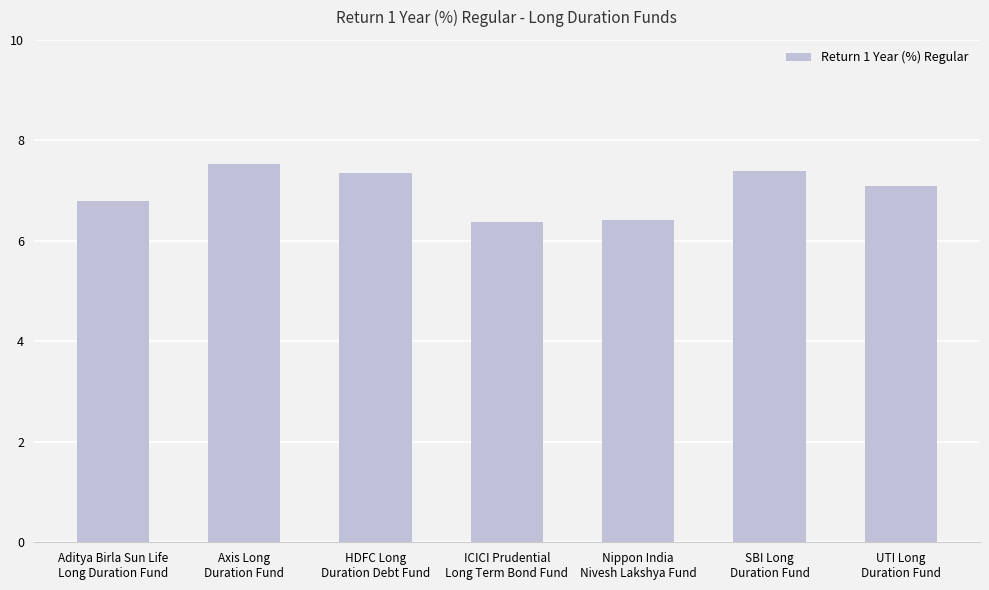

Reading left to right, list all the values displayed in this chart.

6.8	7.5	7.3	6.4	6.4	7.4	7.1